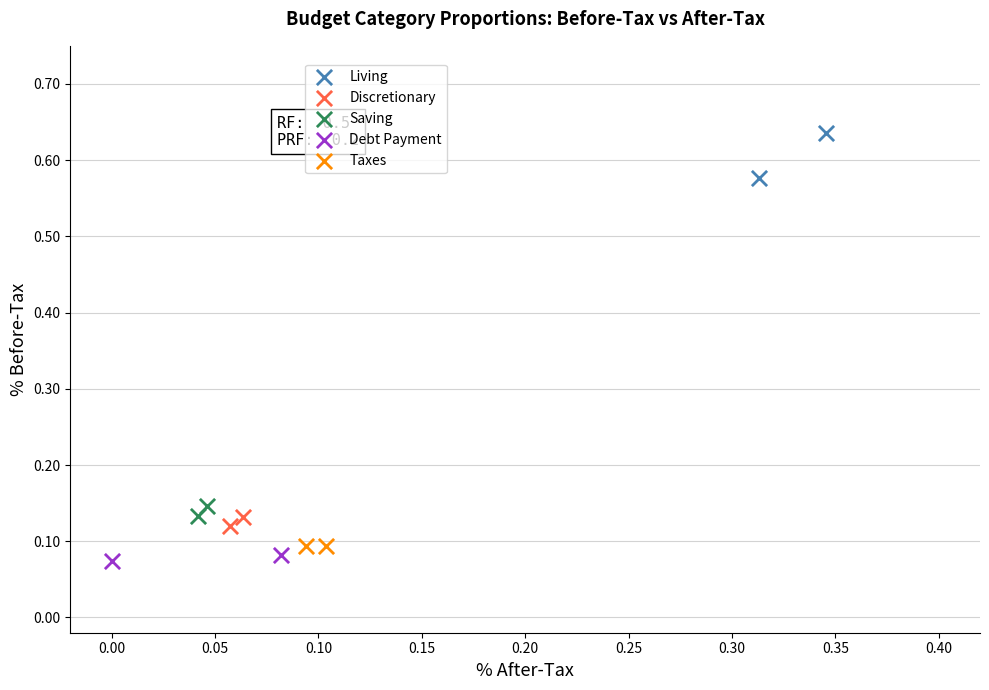

What are all the series names shown in the legend?

Living, Discretionary, Saving, Debt Payment, Taxes